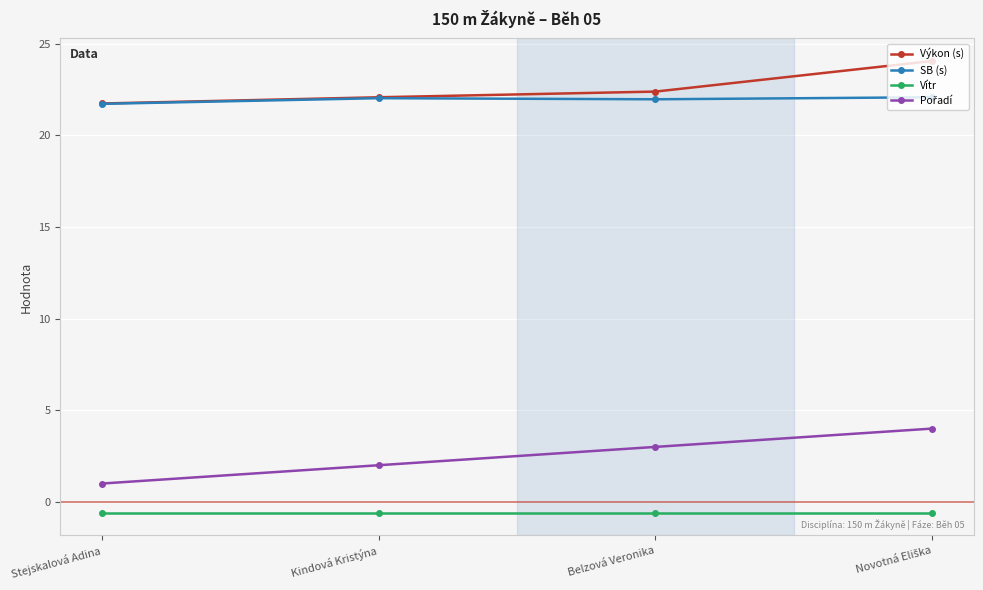

What is the label of the 3rd point from the right?

Kindová Kristýna